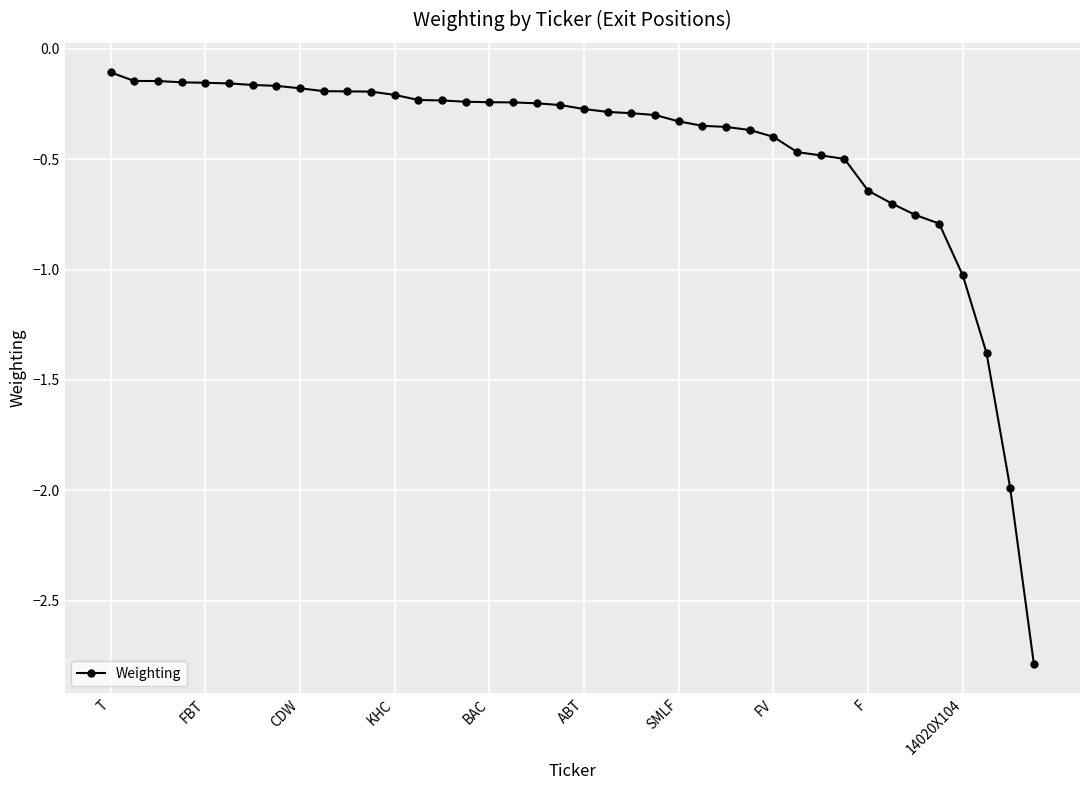

What is the difference between the maximum and minimum values?

2.7